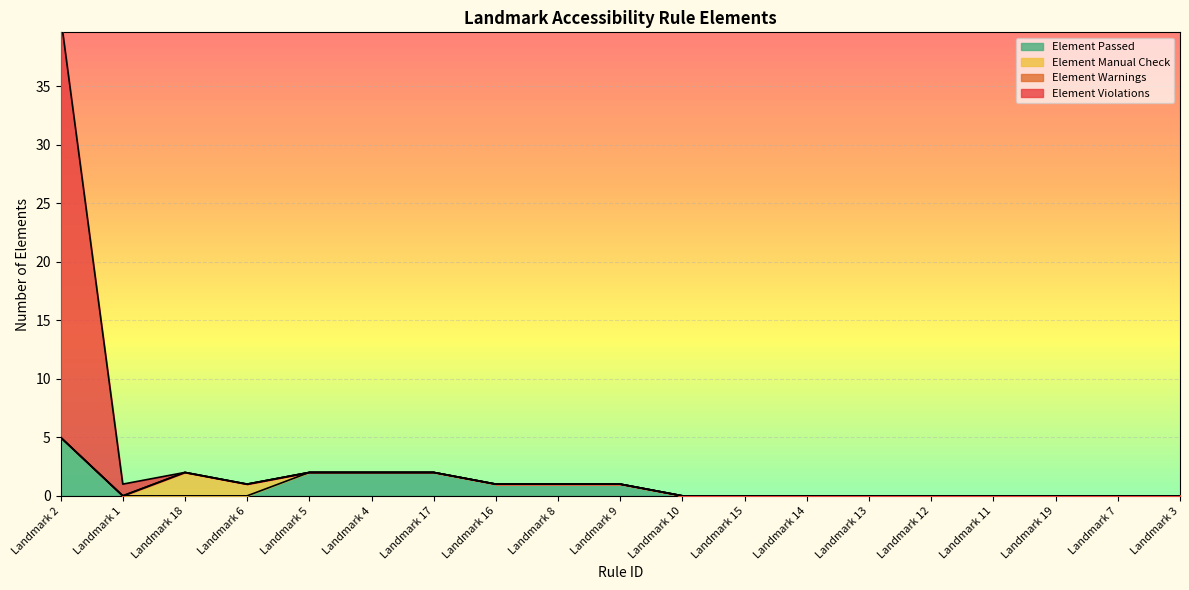

True or false: Element Passed has a value of 1 at Landmark 4.

False